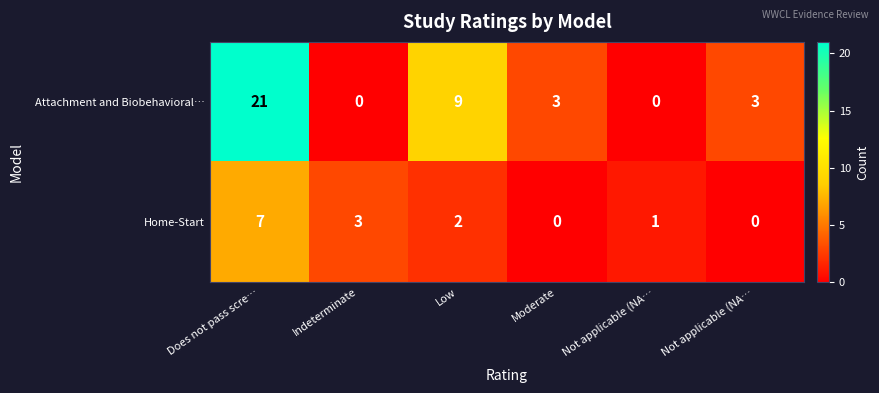

Count the number of data series in this chart.

2